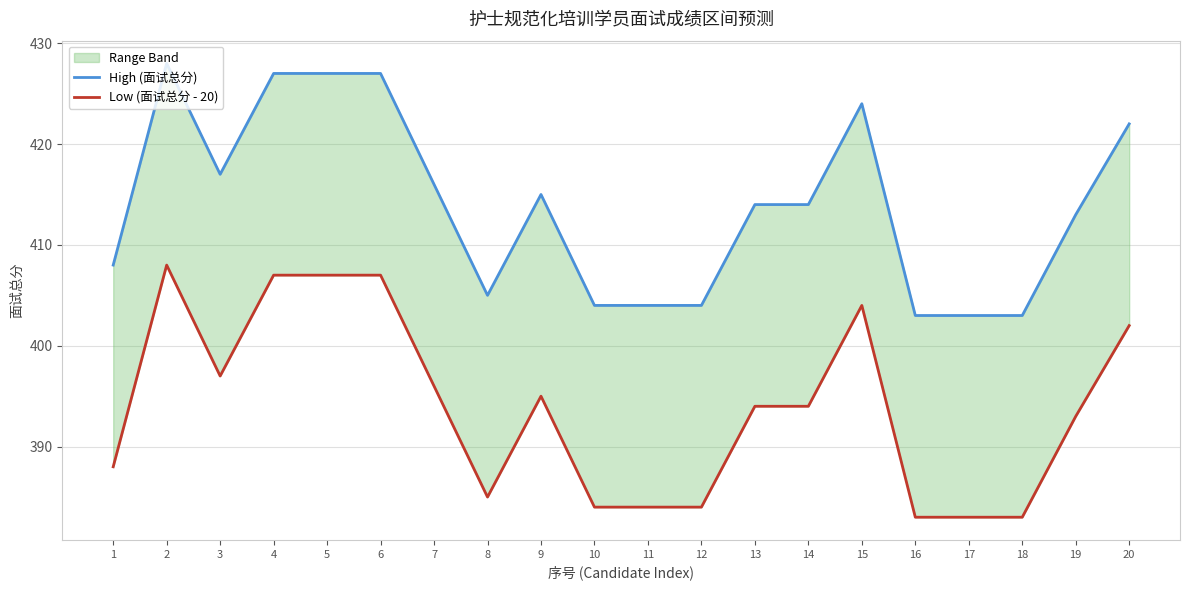

True or false: Low (面试总分 - 20) and High (面试总分) cross at least once.

False